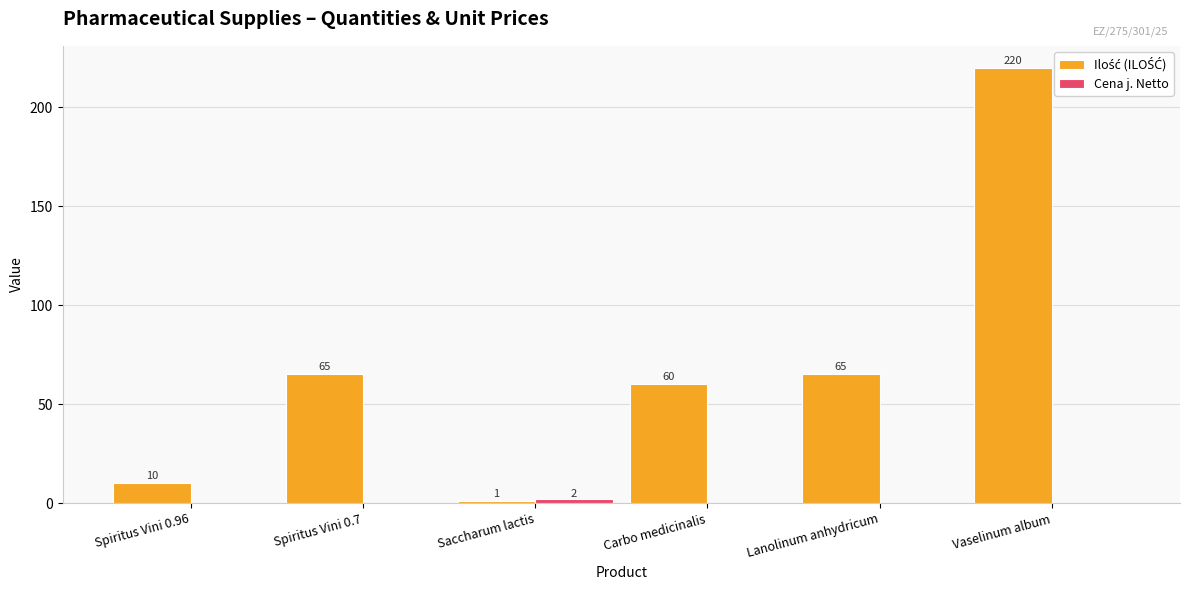

Are the bars grouped side by side (vs. stacked)?

Yes